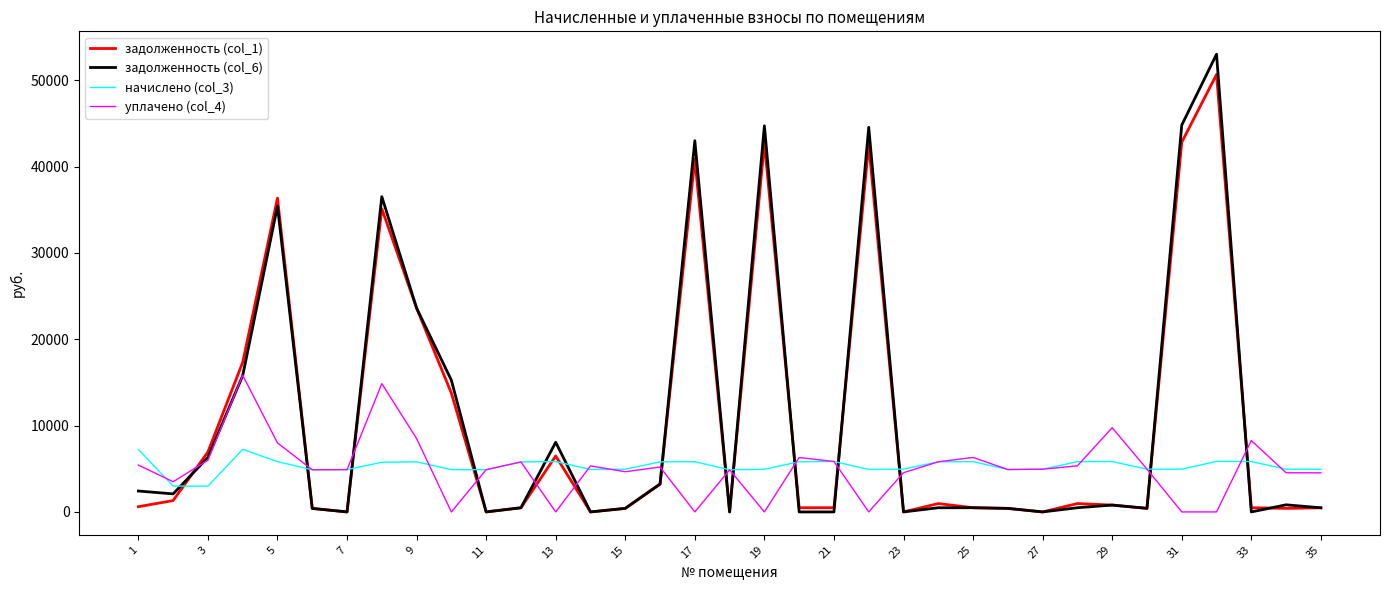

What is the greatest value displayed?

53028.9